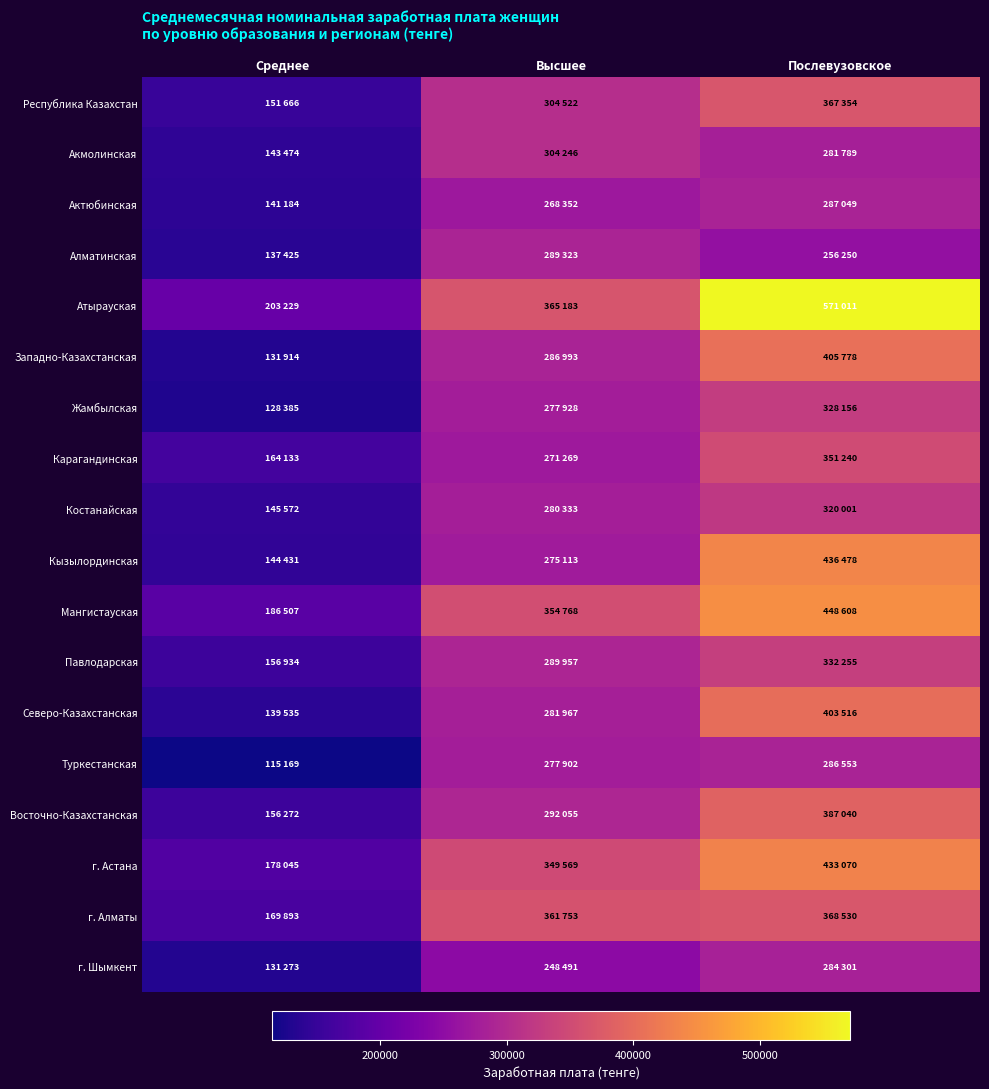

What is the minimum value shown in the chart?

115169